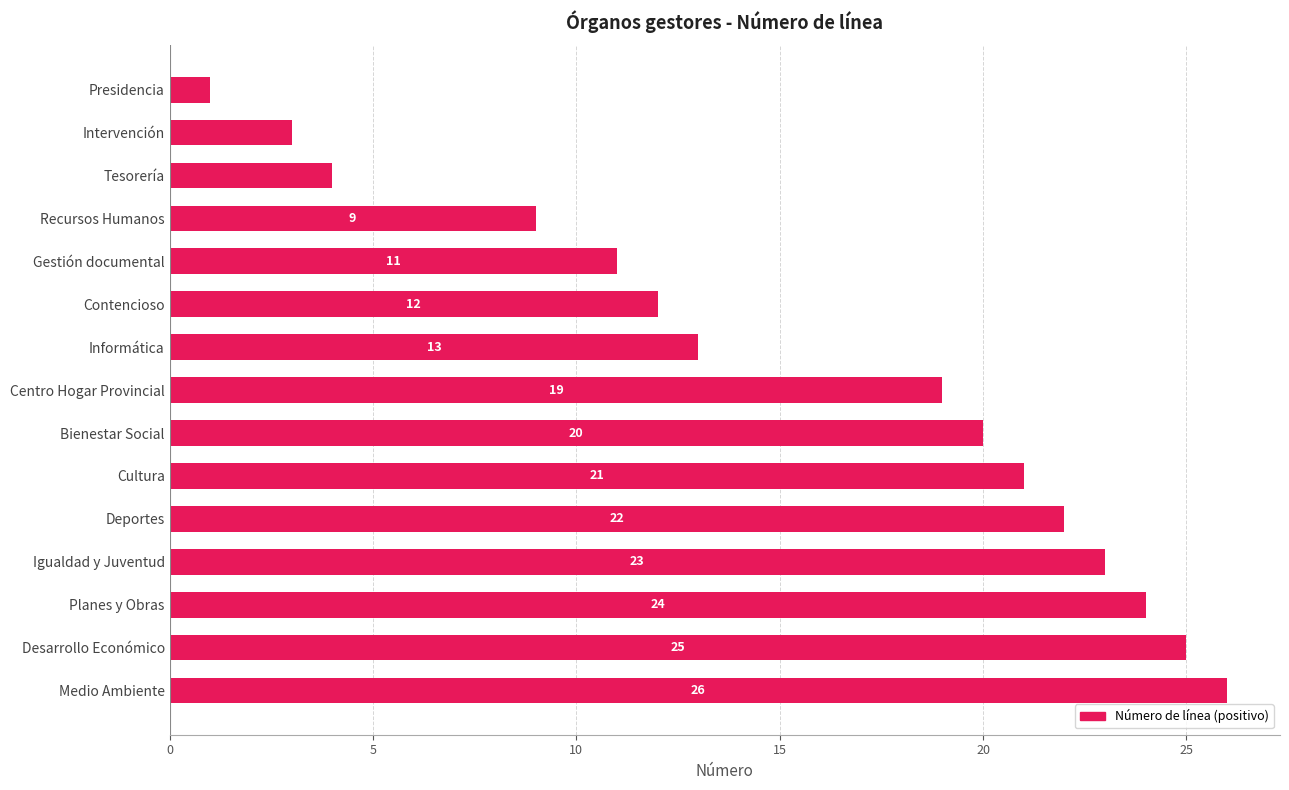

How many bars are there in total?

15